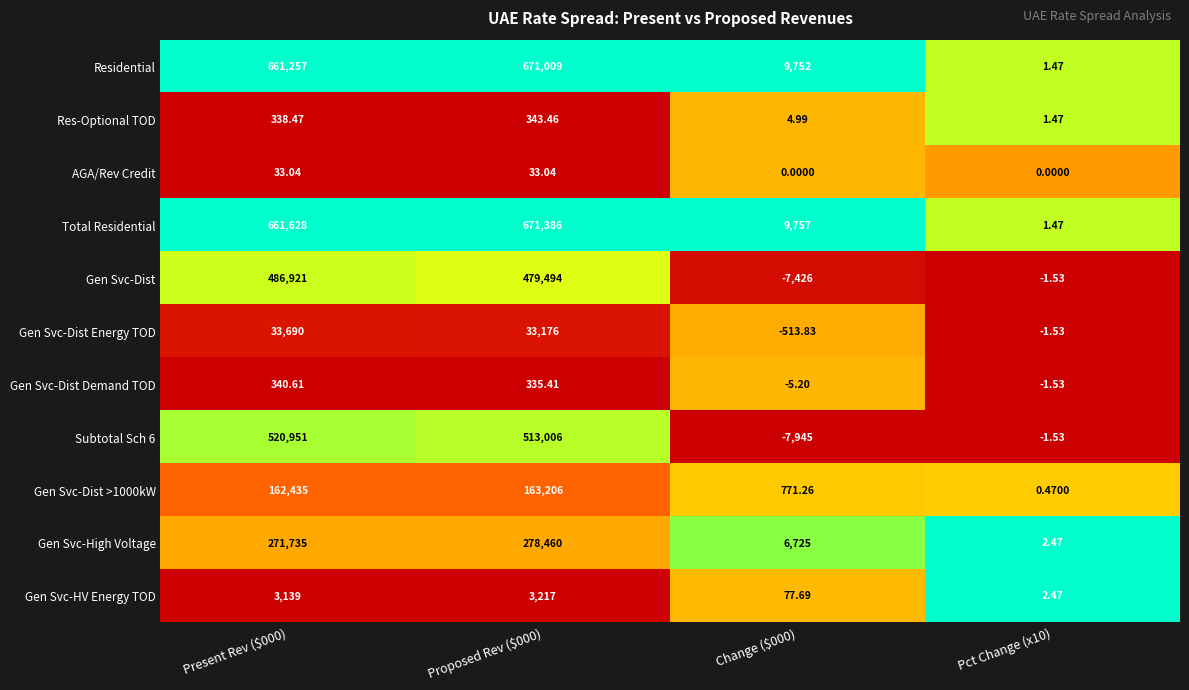

Is the value of Gen Svc-Dist >1000kW at Proposed Rev ($000) greater than the value of Res-Optional TOD at Pct Change (x10)?

Yes